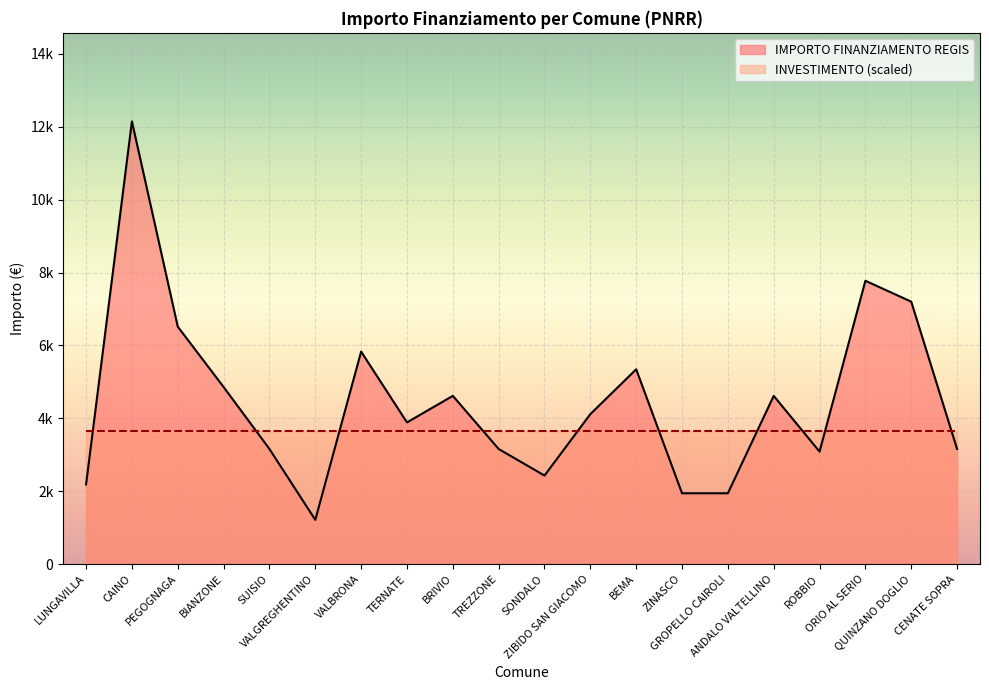

What is the greatest value displayed?

12150